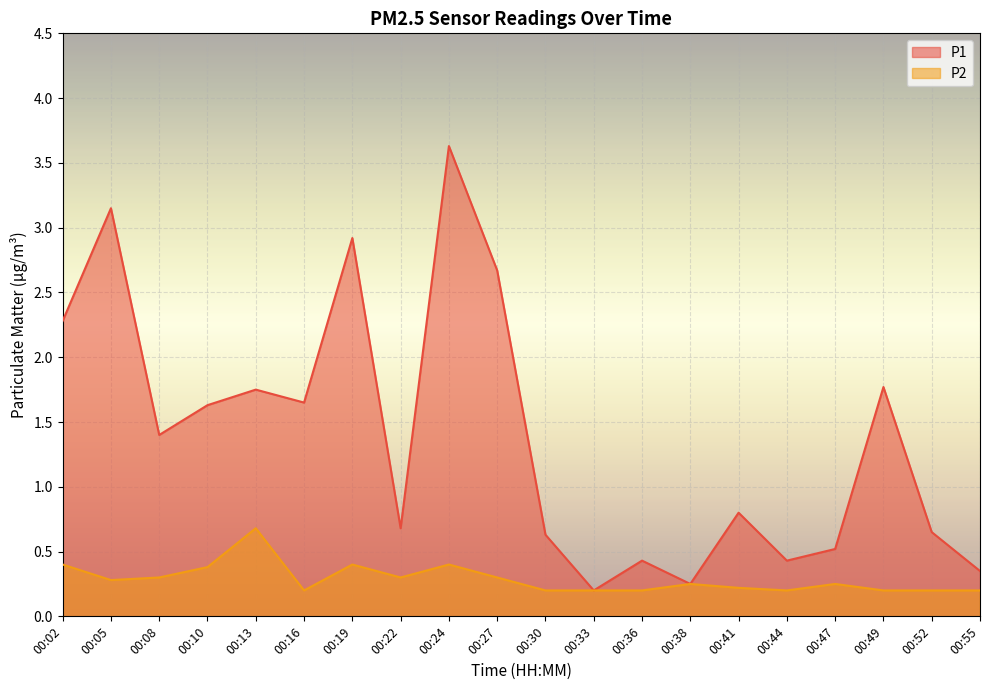

How many lines are shown in the chart?

2